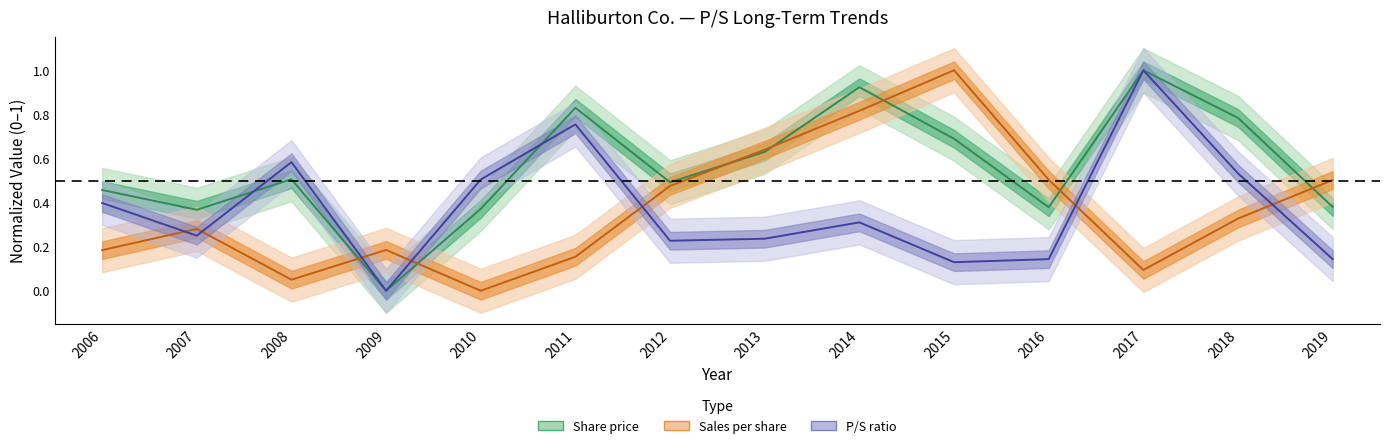

How many categories are shown in the chart?

14